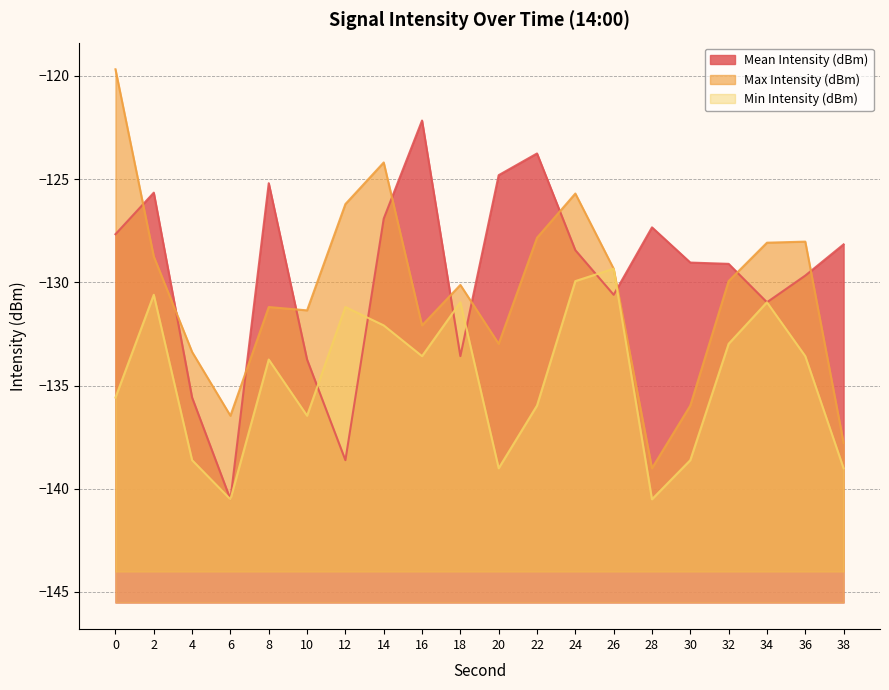

Rank the categories by Min Intensity (dBm) value from highest to lowest.

26, 24, 2, 18, 34, 12, 14, 32, 16, 36, 8, 0, 22, 10, 4, 30, 20, 38, 6, 28